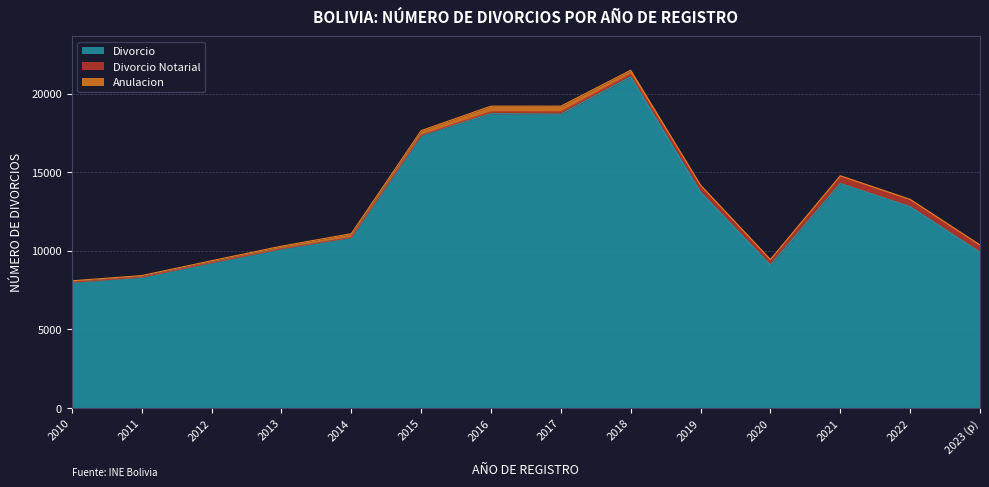

Does the chart have visible grid lines?

Yes